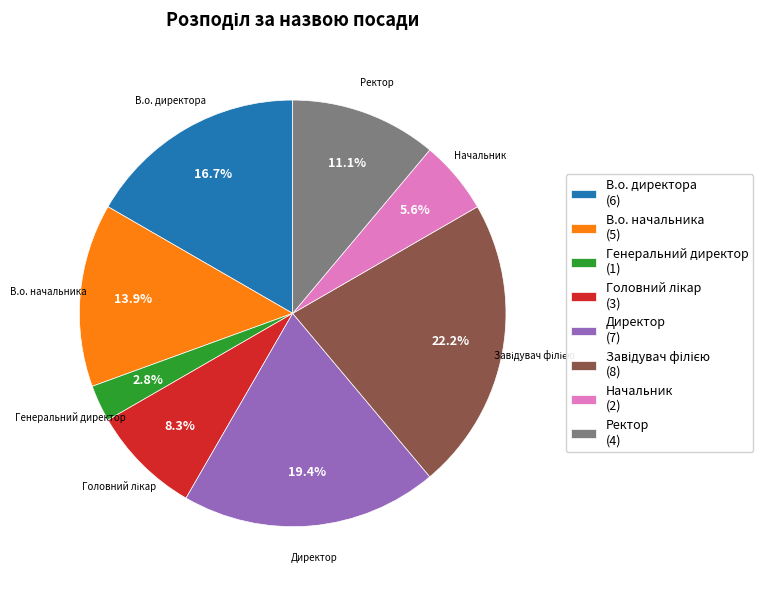

How many slices are in this pie chart?

8